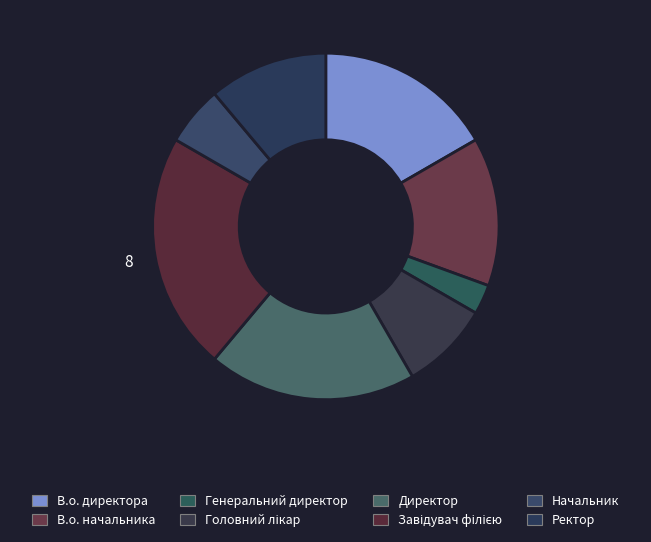

Is there a majority slice in this chart?

No